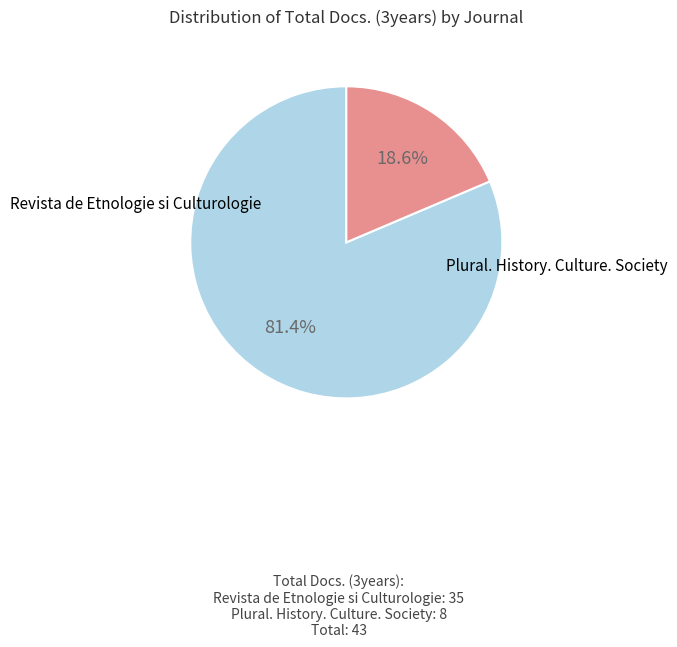

Does any single category account for the majority?

Yes